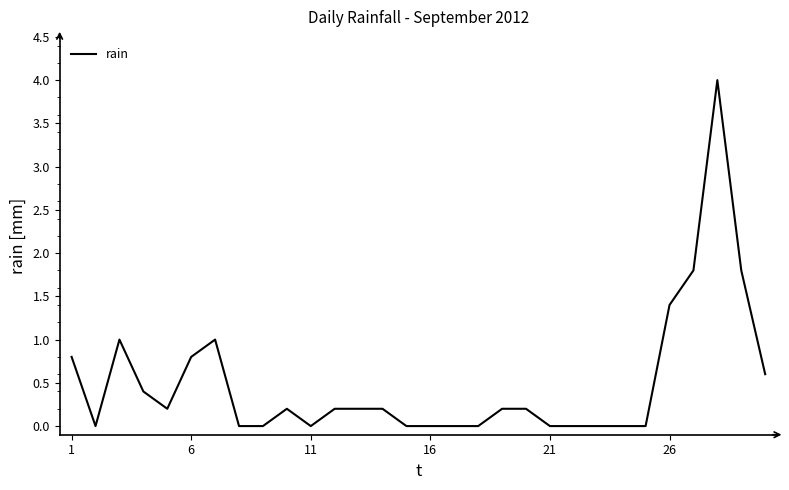

What is the maximum value shown in the chart?

4.0